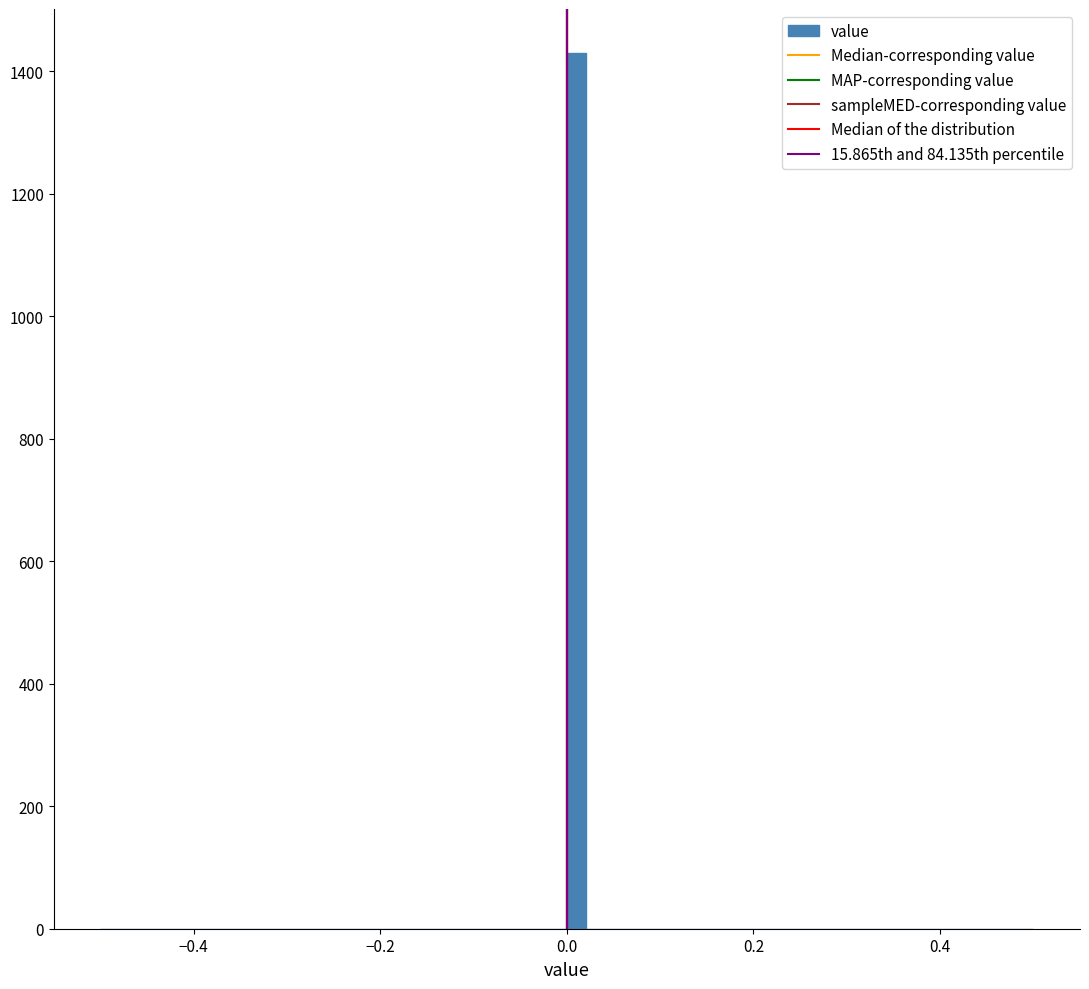

Around what value on the x-axis is the tallest bar? Give the approximate position of its centre, as read against the axis.

0.02